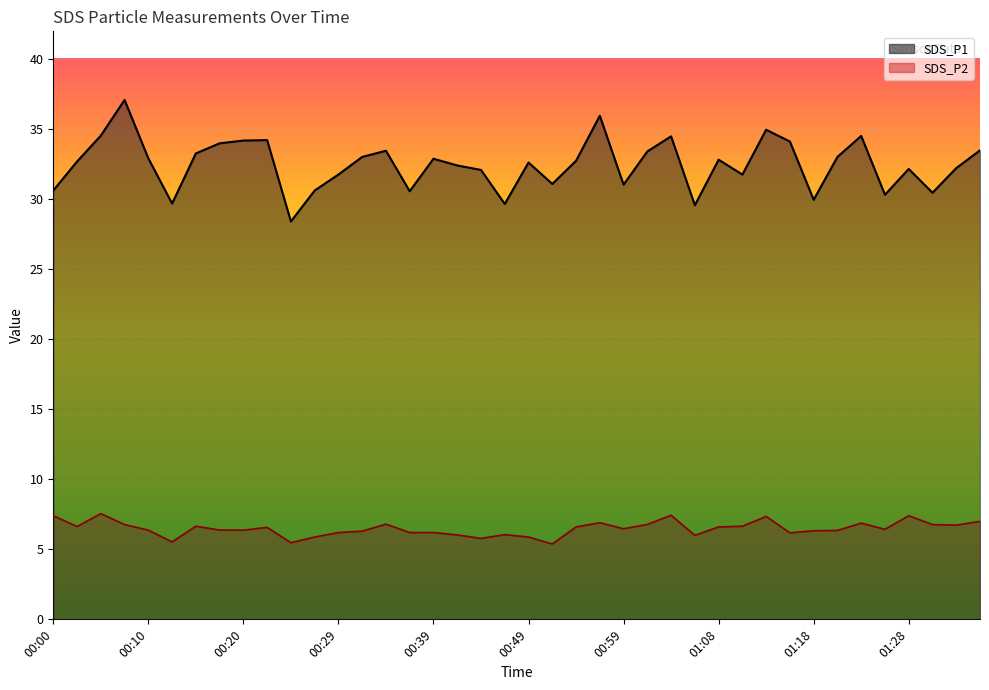

Where is SDS_P1 nearest to the value 32?

00:44